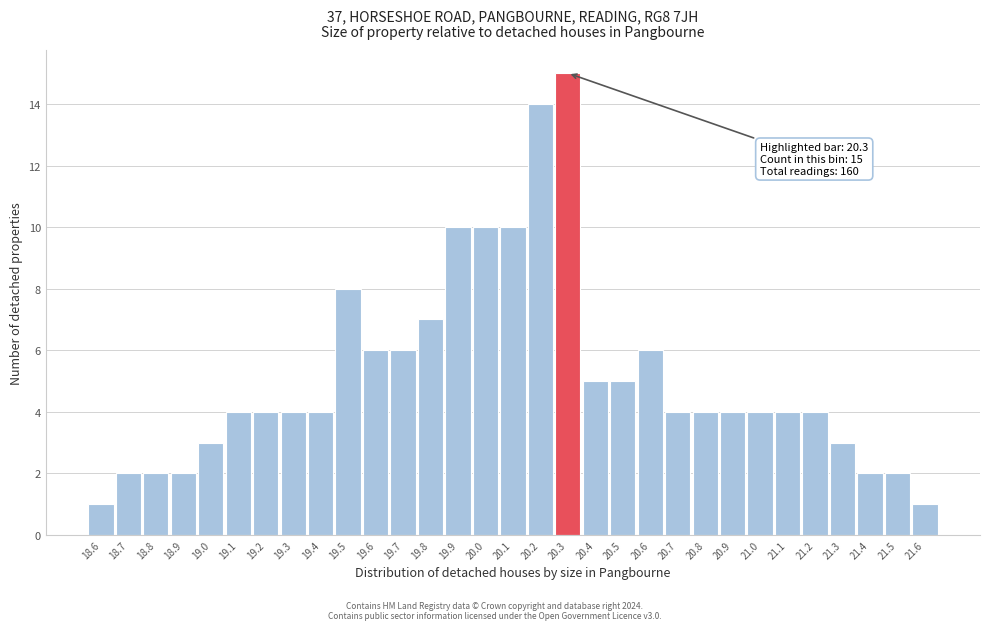

Which range on the x-axis has the tallest bar?

20.25 to 20.35